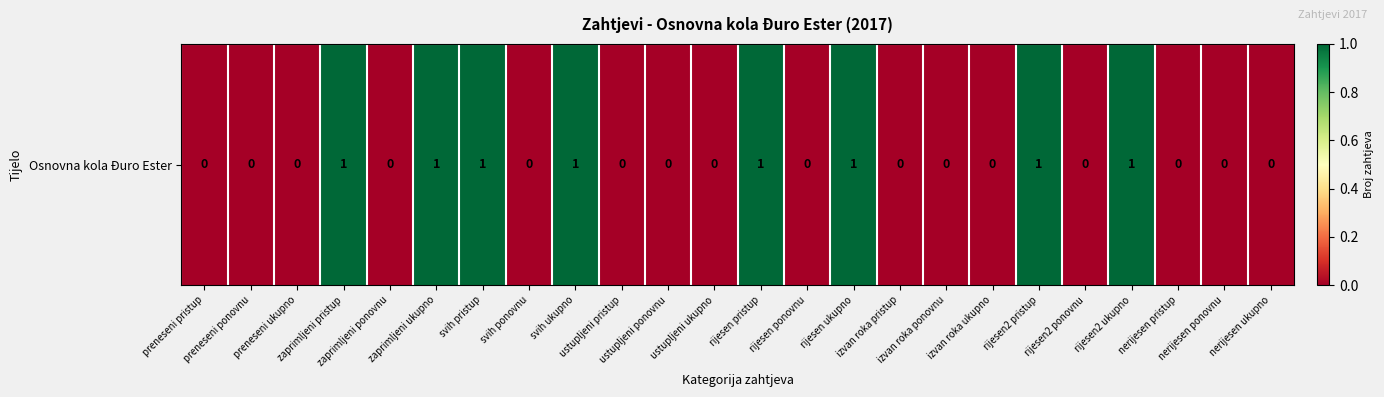

Reading right to left, extract all data points from this chart.

0	0	0	1	0	1	0	0	0	1	0	1	0	0	0	1	0	1	1	0	1	0	0	0